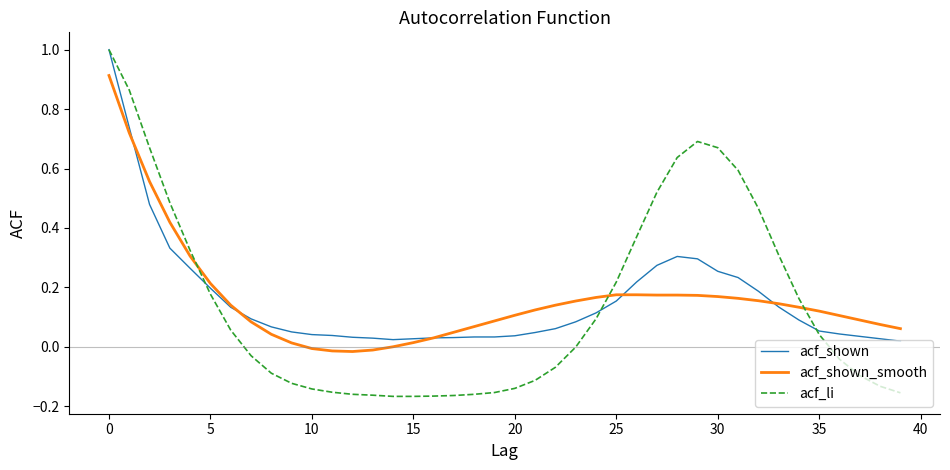

Which series has the largest range (max minus min)?

acf_li